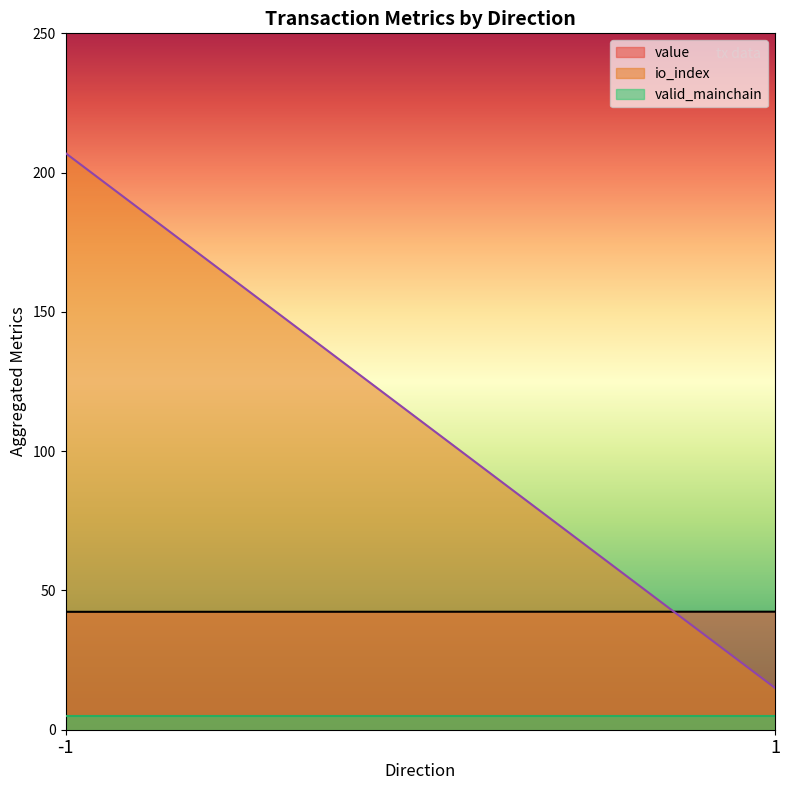

True or false: value and valid_mainchain cross at least once.

False